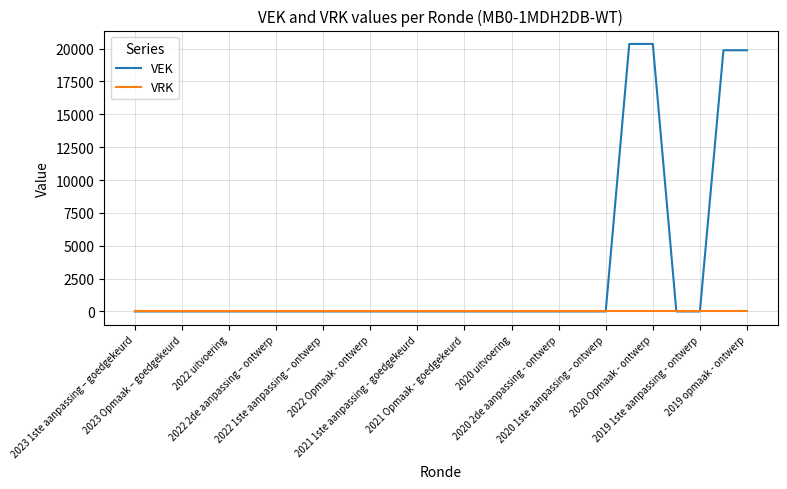

Which series has the largest total across all categories?

VEK